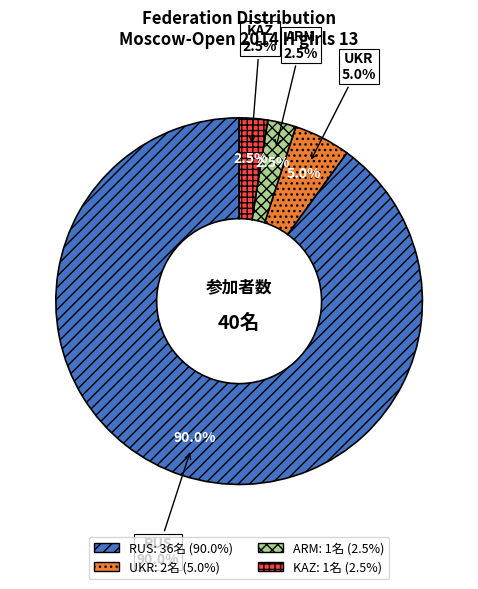

What is the largest slice in the pie chart?

RUS